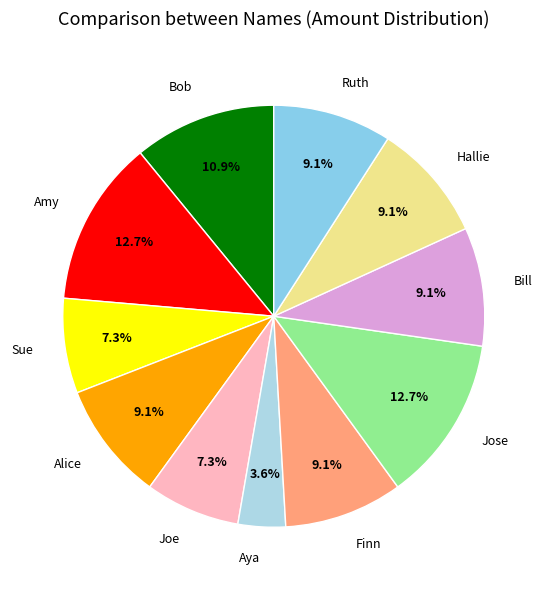

Count the number of slices in the pie.

11